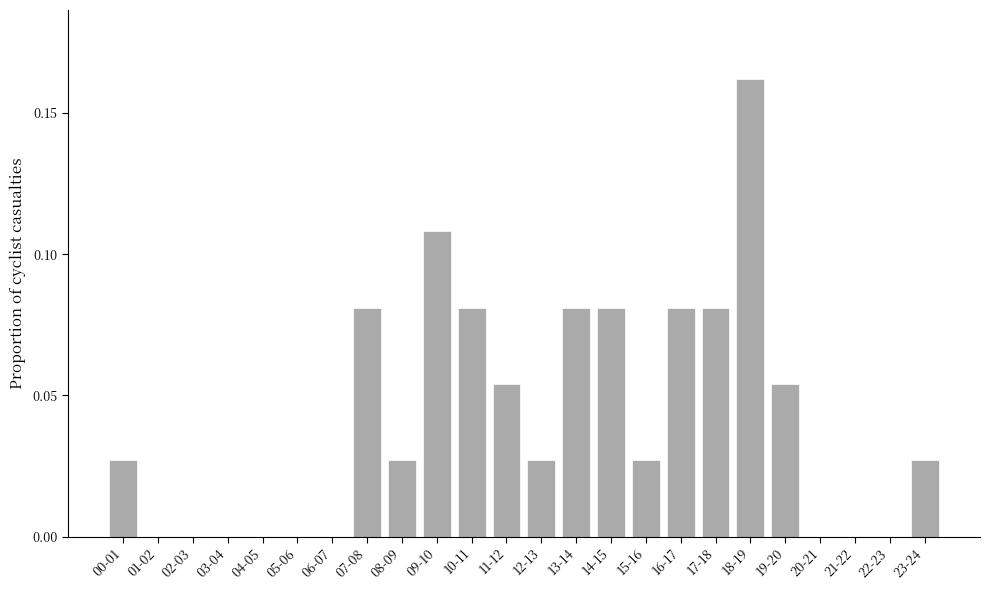

Count the number of data series in this chart.

1